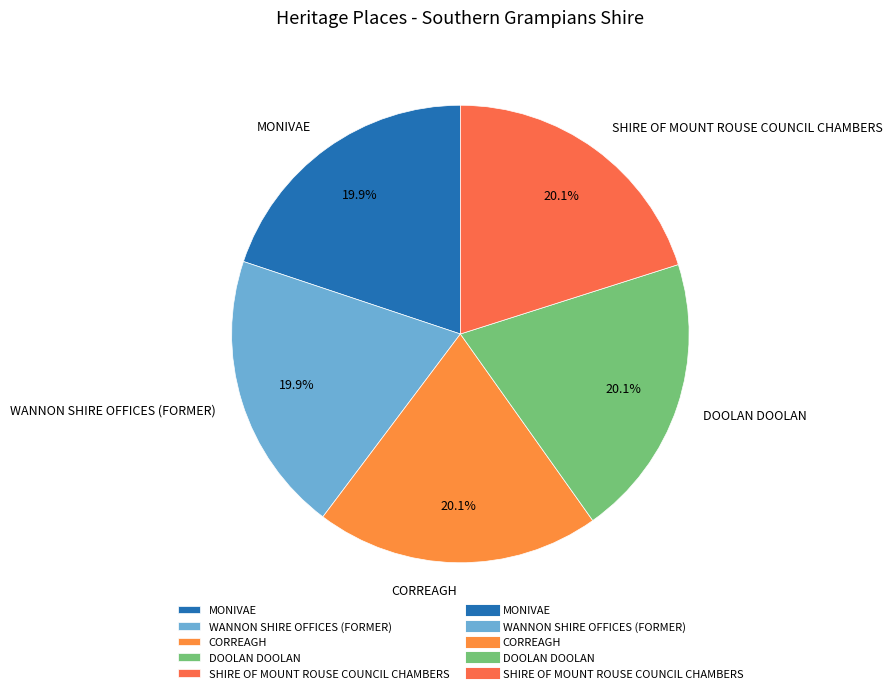

Is there a majority slice in this chart?

No